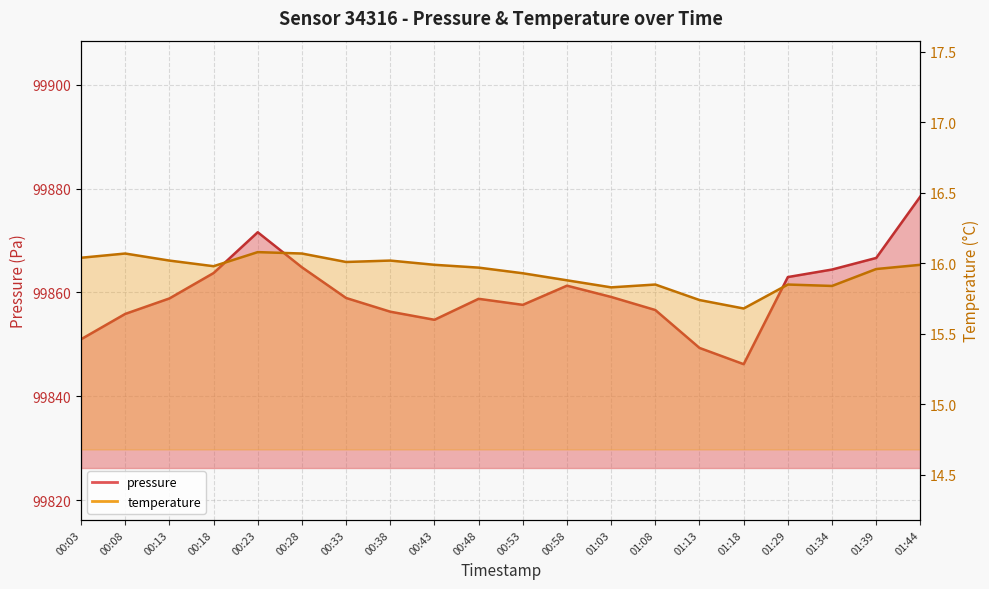

What position from the left is 00:13?

3